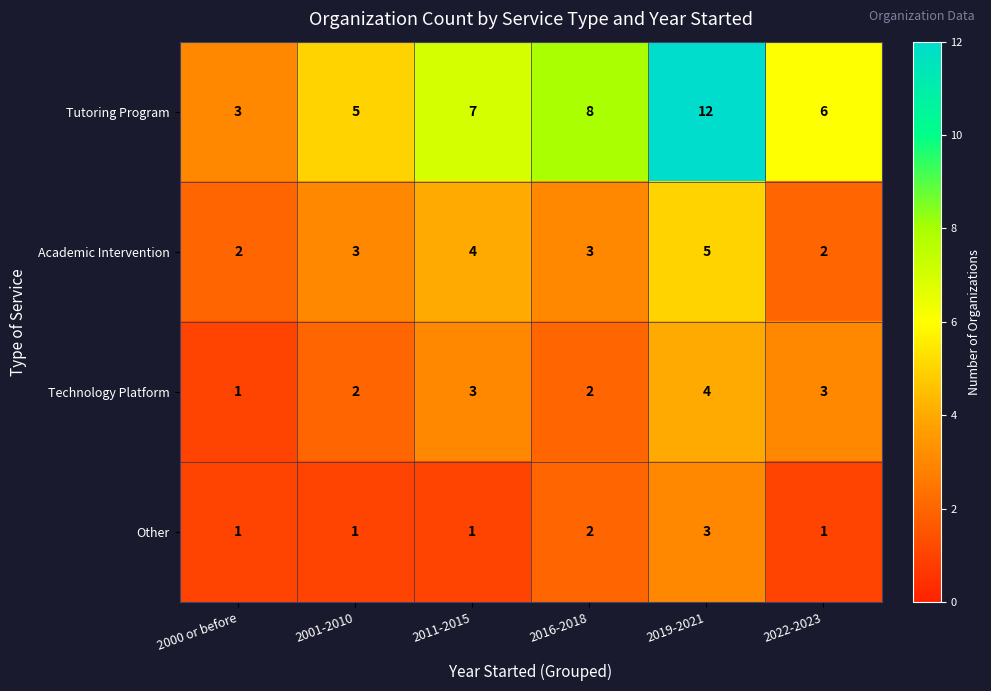

Count the Academic Intervention values in the range 2 to 4.

5